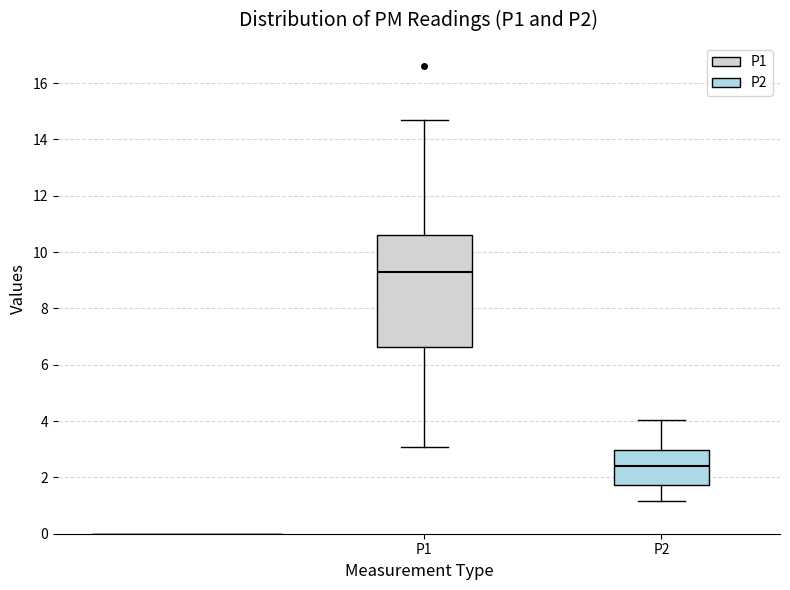

Reading left to right, transcribe this box plot: for each box, give where its median line is, the range the box spans, and where its two whiskers end, as read against the y-axis. The values are not printed on the chart, so give them approximately, as read against the axis.

P1: median 9.2, box 6.6 to 10.6, whiskers 3.0 to 14.6
P2: median 2.4, box 1.8 to 3.0, whiskers 1.2 to 4.0